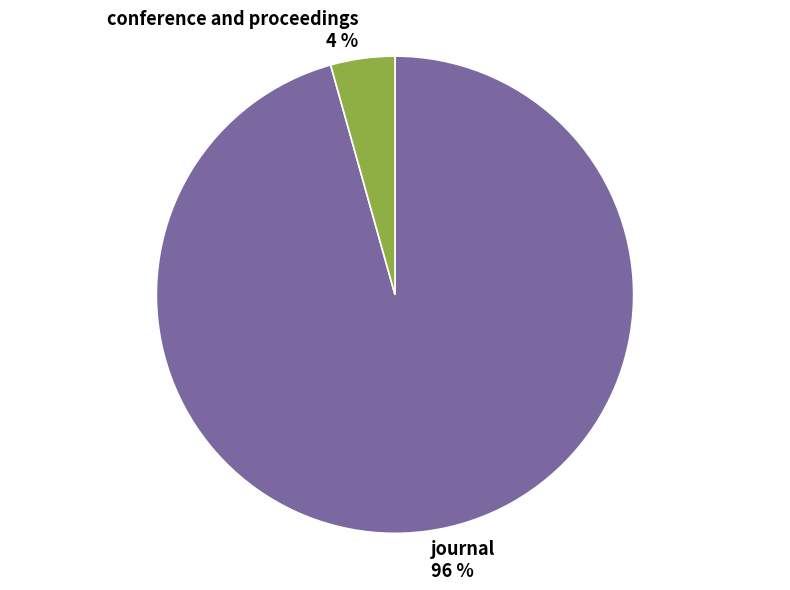

Which slice is the largest?

journal